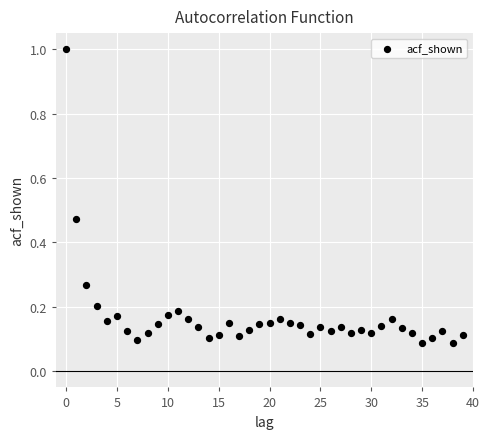

What is the range of Y values (max minus min)?

0.9